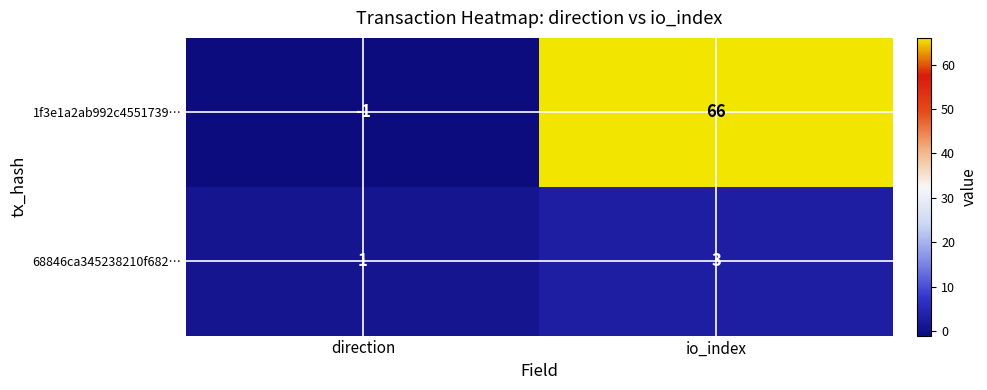

Which label corresponds to the smallest value in the chart?

direction